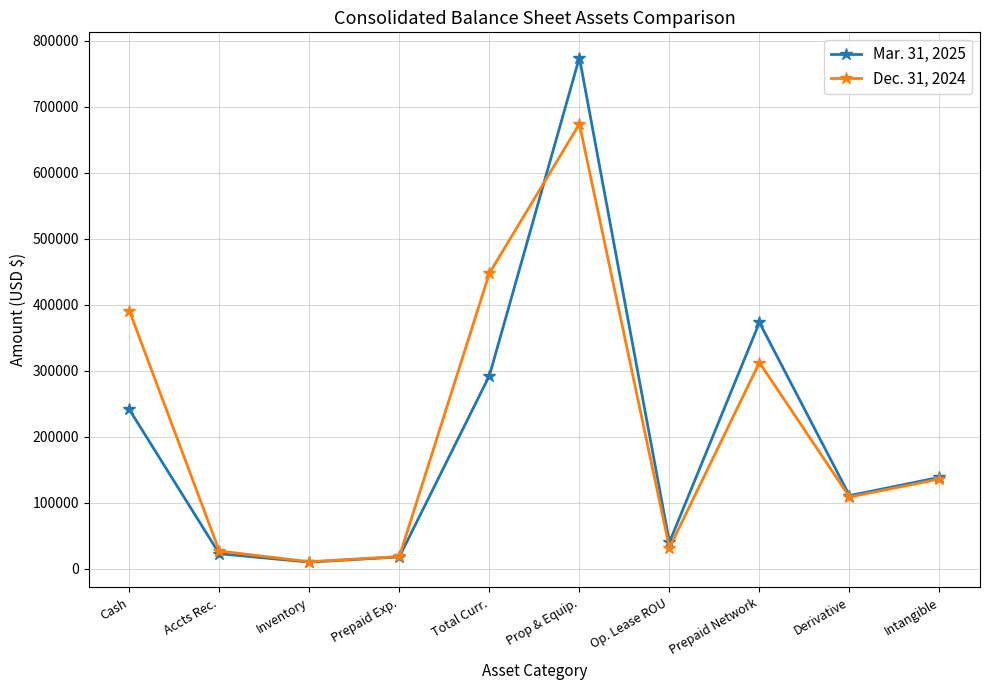

What is the total value across all series at Prop & Equip.?

1447838